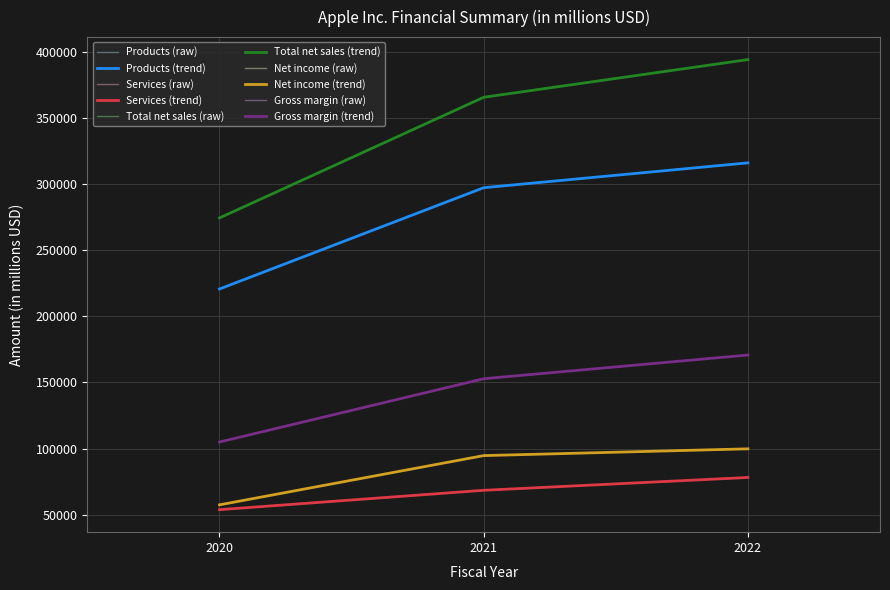

How many lines are shown in the chart?

5